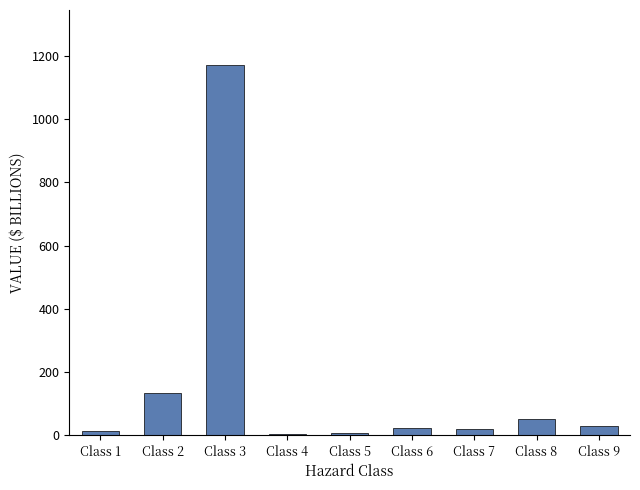

What is the minimum value shown in the chart?

4.1